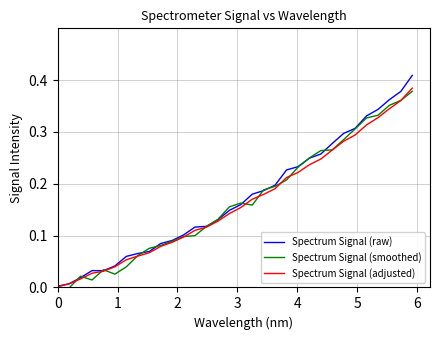

Which series has the widest spread of values?

Spectrum Signal (raw)